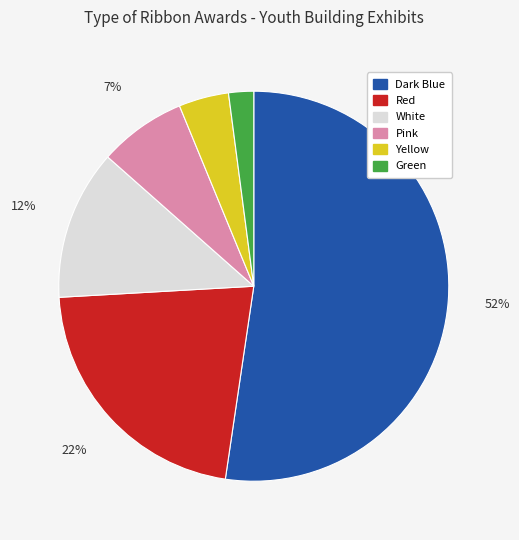

To the nearest percent, what is the difference between the Pink and White slice percentages?

5%